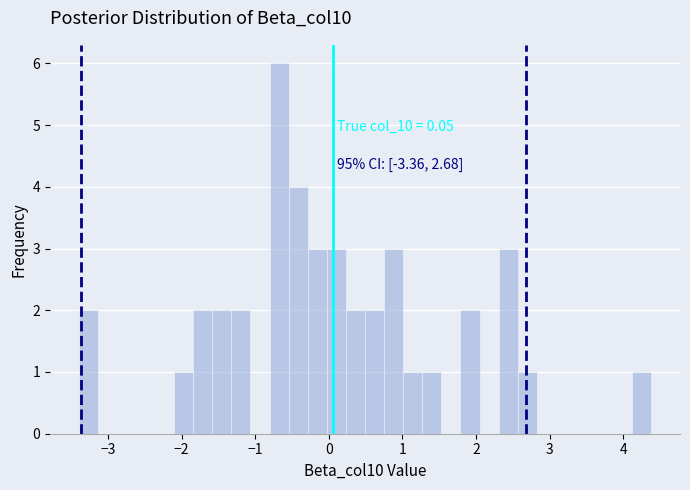

Read against the x-axis, roughly where is the centre of the tallest bar?

-0.7